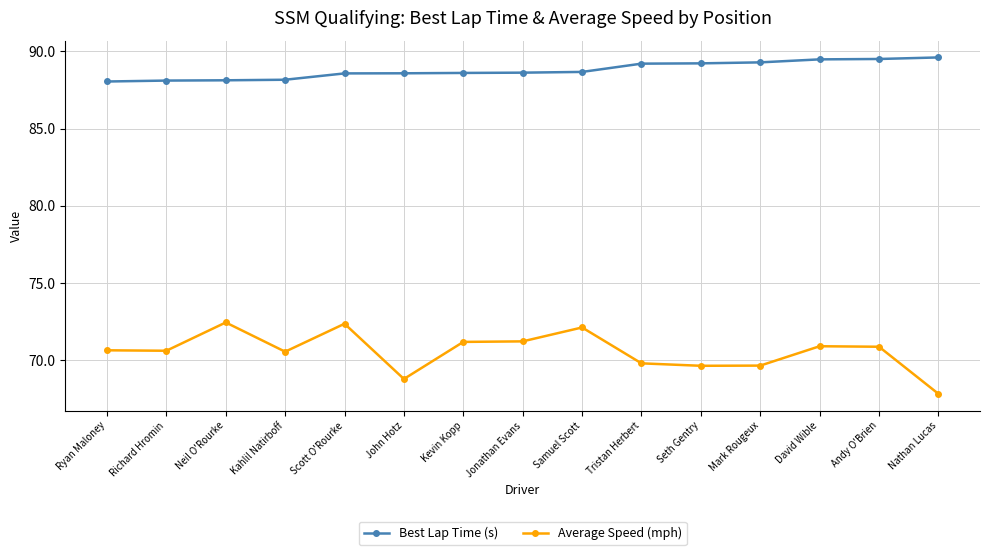

What is the sum of the Average Speed (mph) values at Seth Gentry and Ryan Maloney?

140.3